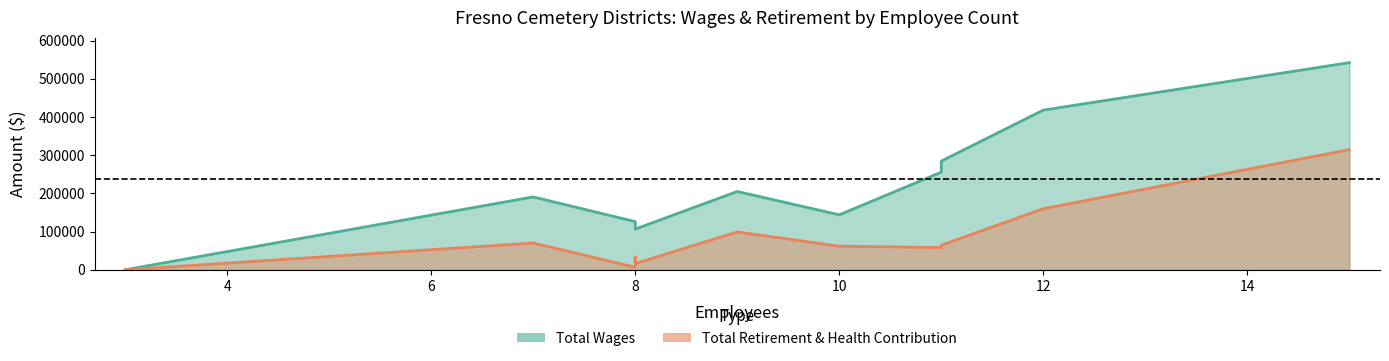

True or false: Total Wages and Total Retirement & Health Contribution intersect in this chart.

False